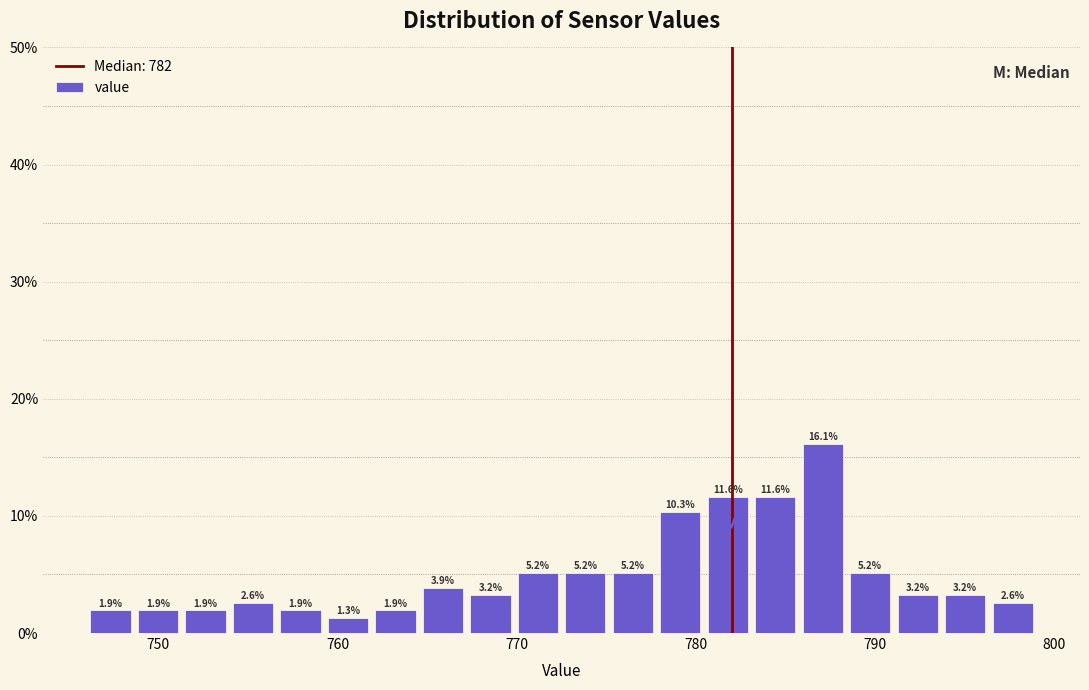

Read against the x-axis, roughly where is the centre of the tallest bar?

787